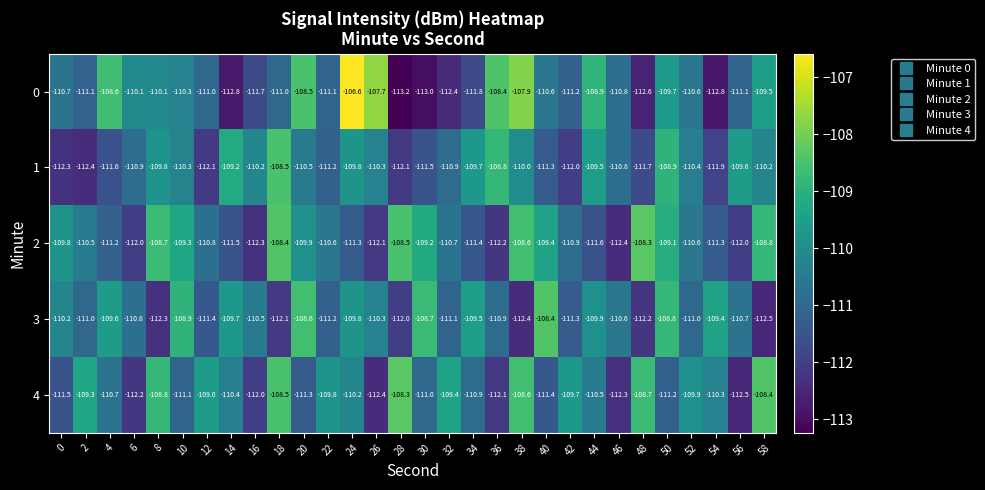

True or false: 0 has a value of -110.6 at 40.

True